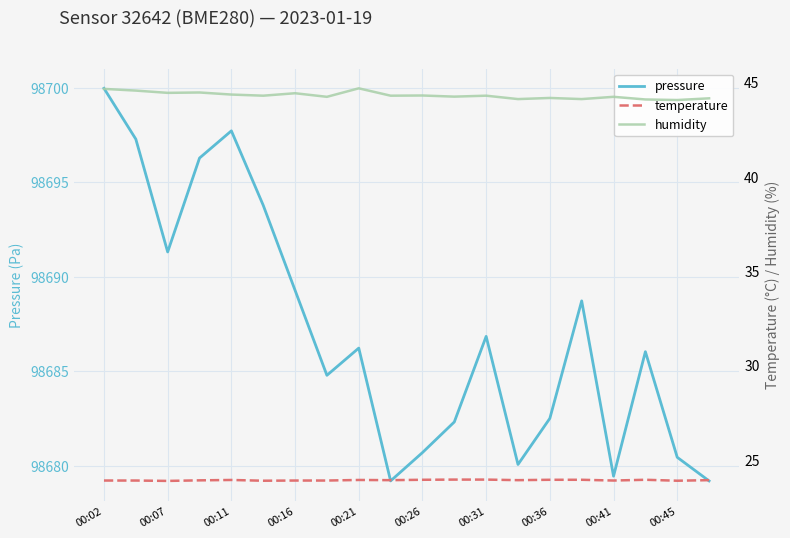

True or false: pressure has a value of 25439.0 at 00:45.

False